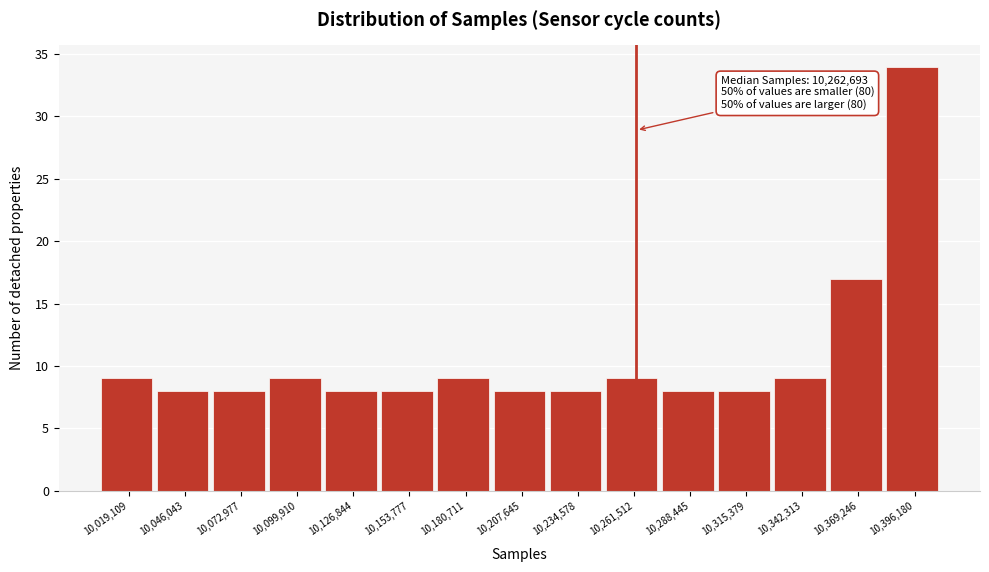

Over which range of the x-axis is the bar tallest?

10385000 to 10410000